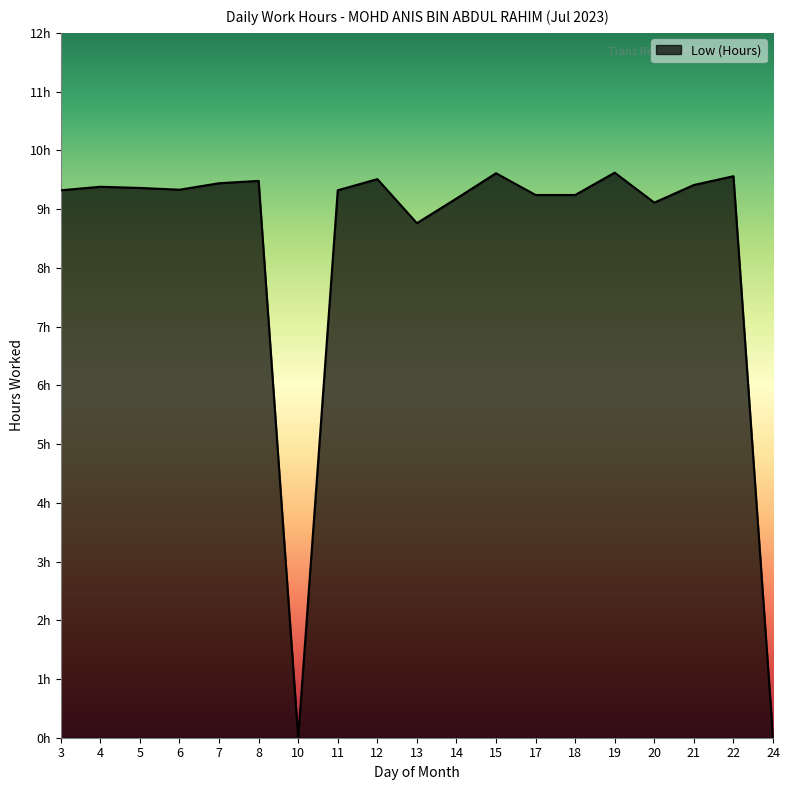

Reading left to right, transcribe all the data shown in this chart.

3=9.3	4=9.4	5=9.4	6=9.3	7=9.4	8=9.5	10=0.0	11=9.3	12=9.5	13=8.8	14=9.2	15=9.6	17=9.2	18=9.2	19=9.6	20=9.1	21=9.4	22=9.6	24=0.0